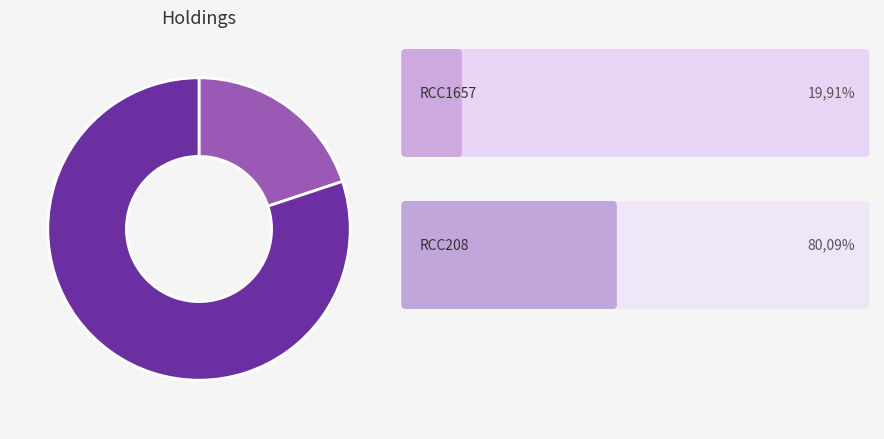

Does any single category account for the majority?

Yes